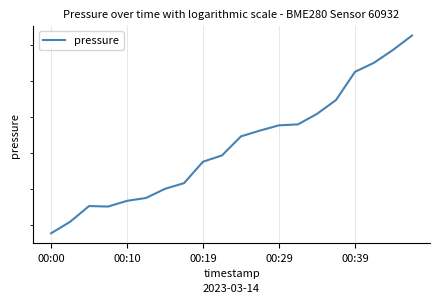

What position from the left is 00:00?

1